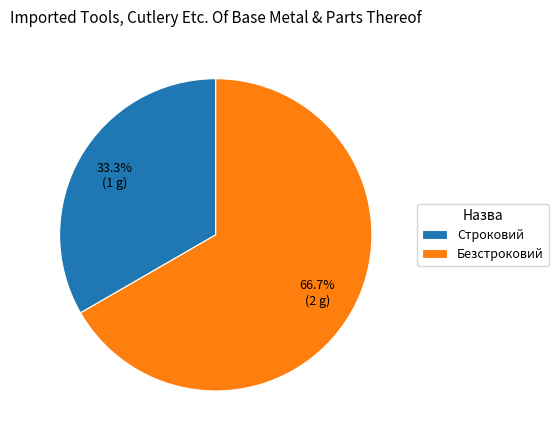

Which slice is the largest?

Безстроковий